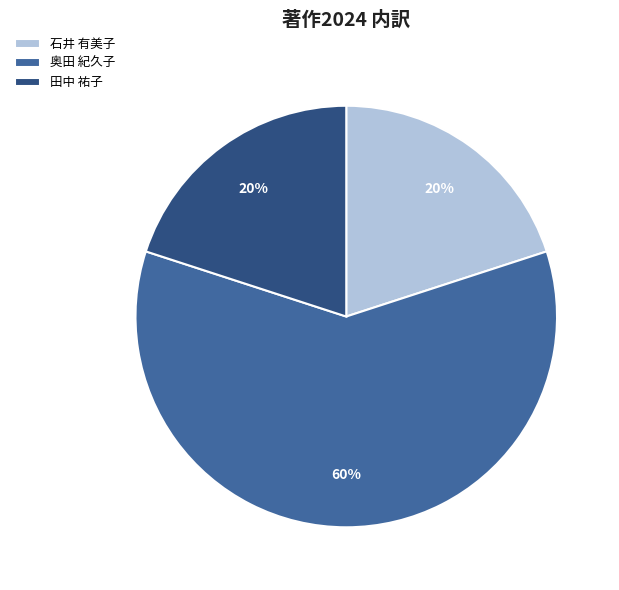

Approximately how many times larger is the value at 奥田 紀久子 compared to 石井 有美子?

3.0